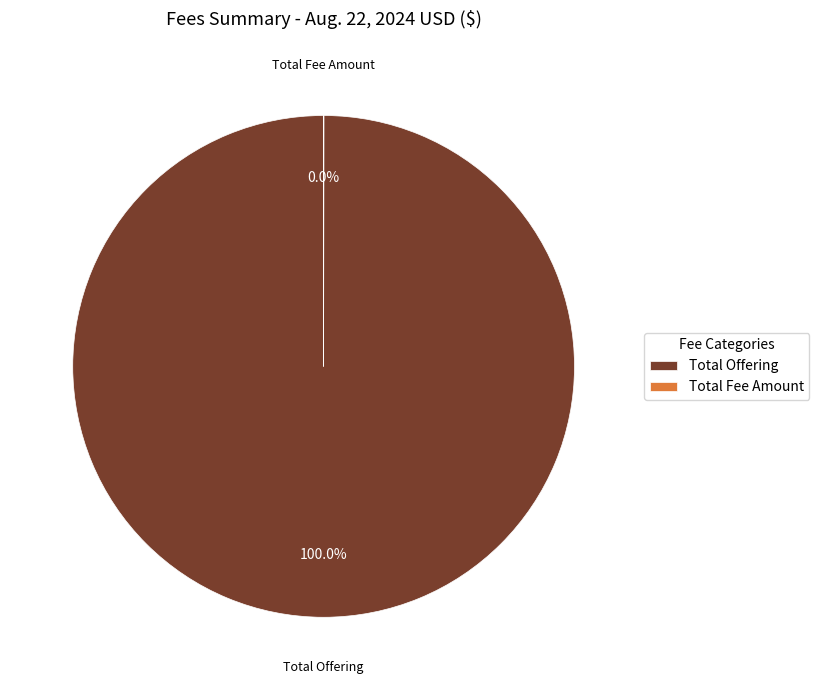

Does Total Offering represent more than half of the total?

Yes